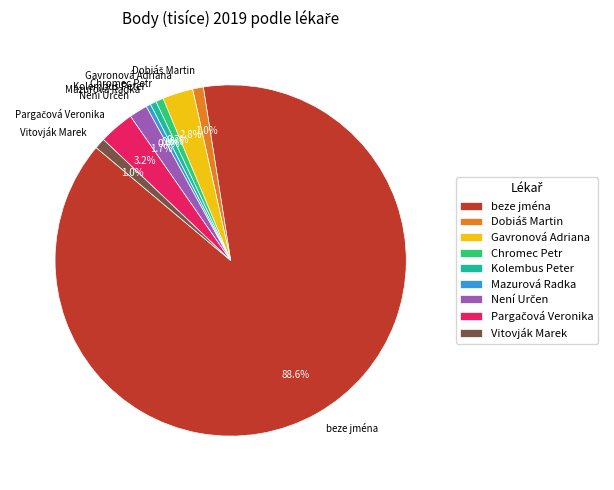

Which slice represents more than half of the pie?

beze jména